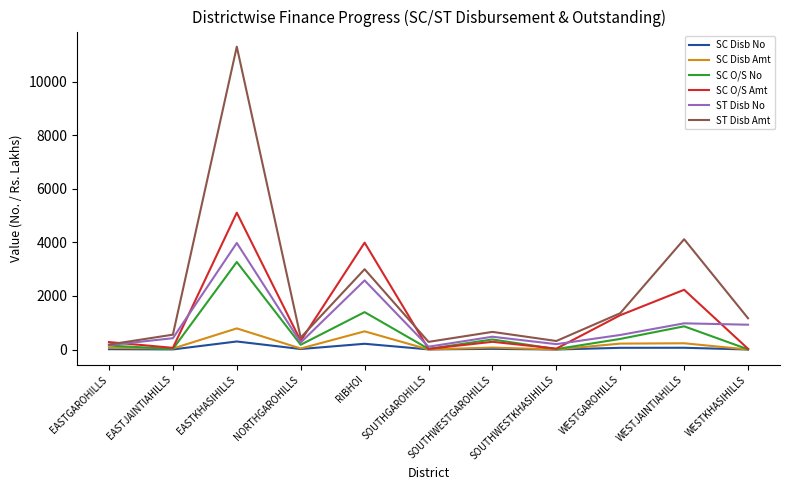

True or false: ST Disb Amt has a value of 2999.5 at RIBHOI.

True